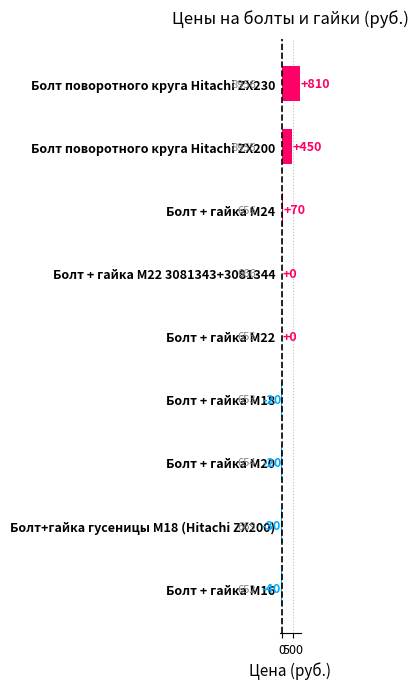

Reading bottom to top, transcribe all the data shown in this chart.

Болт + гайка M16=-40	Болт+гайка гусеницы М18 (Hitachi ZX200)=-30	Болт + гайка M20=-20	Болт + гайка M18=-20	Болт + гайка M22=0	Болт + гайка M22 3081343+3081344=0	Болт + гайка M24=70	Болт поворотного круга Hitachi ZX200=450	Болт поворотного круга Hitachi ZX230=810